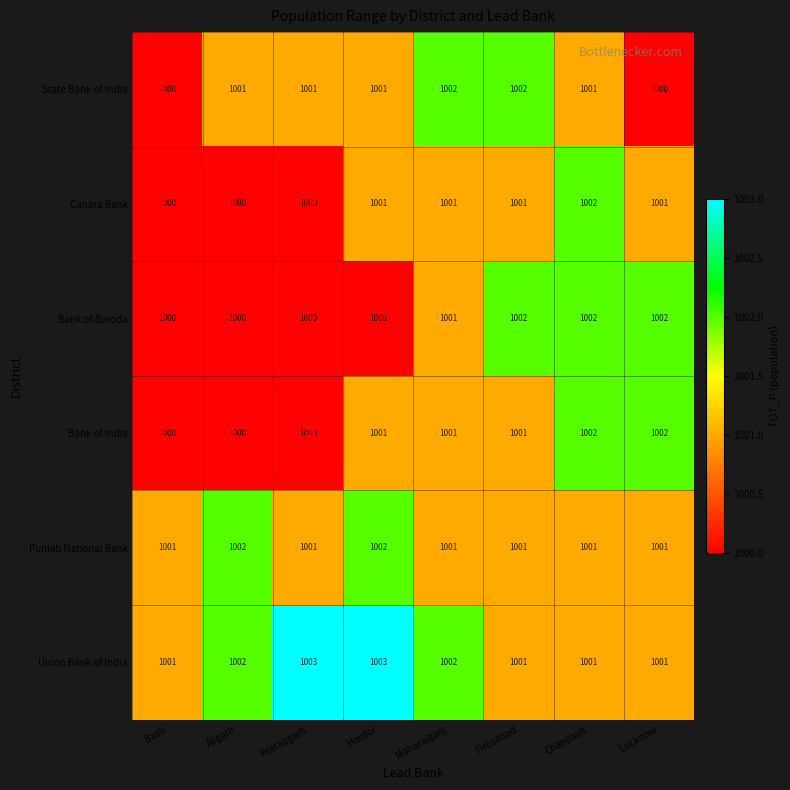

Which series has the largest total across all categories?

Union Bank of India